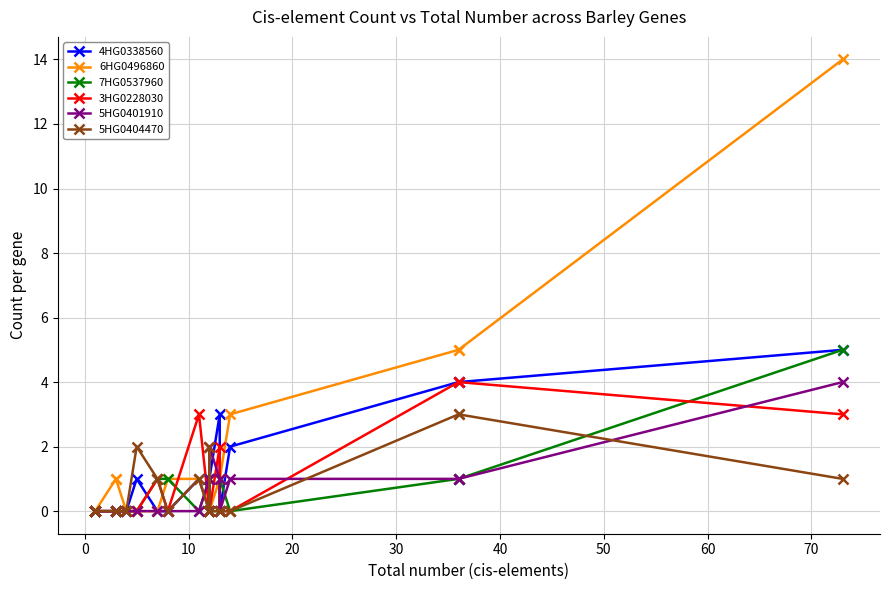

Which series has the largest total across all categories?

6HG0496860